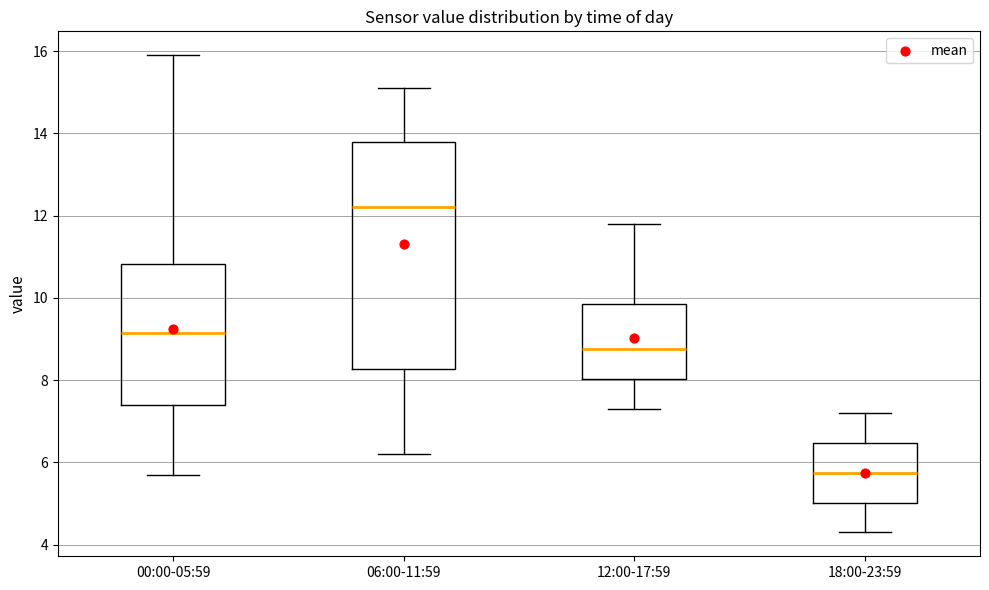

Reading left to right, transcribe this box plot: for each box, give where its median line is, the range the box spans, and where its two whiskers end, as read against the y-axis. The values are not printed on the chart, so give them approximately, as read against the axis.

00:00-05:59: median 9.2, box 7.4 to 10.8, whiskers 5.8 to 16.0
06:00-11:59: median 12.2, box 8.2 to 13.8, whiskers 6.2 to 15.2
12:00-17:59: median 8.8, box 8.0 to 9.8, whiskers 7.4 to 11.8
18:00-23:59: median 5.8, box 5.0 to 6.4, whiskers 4.4 to 7.2